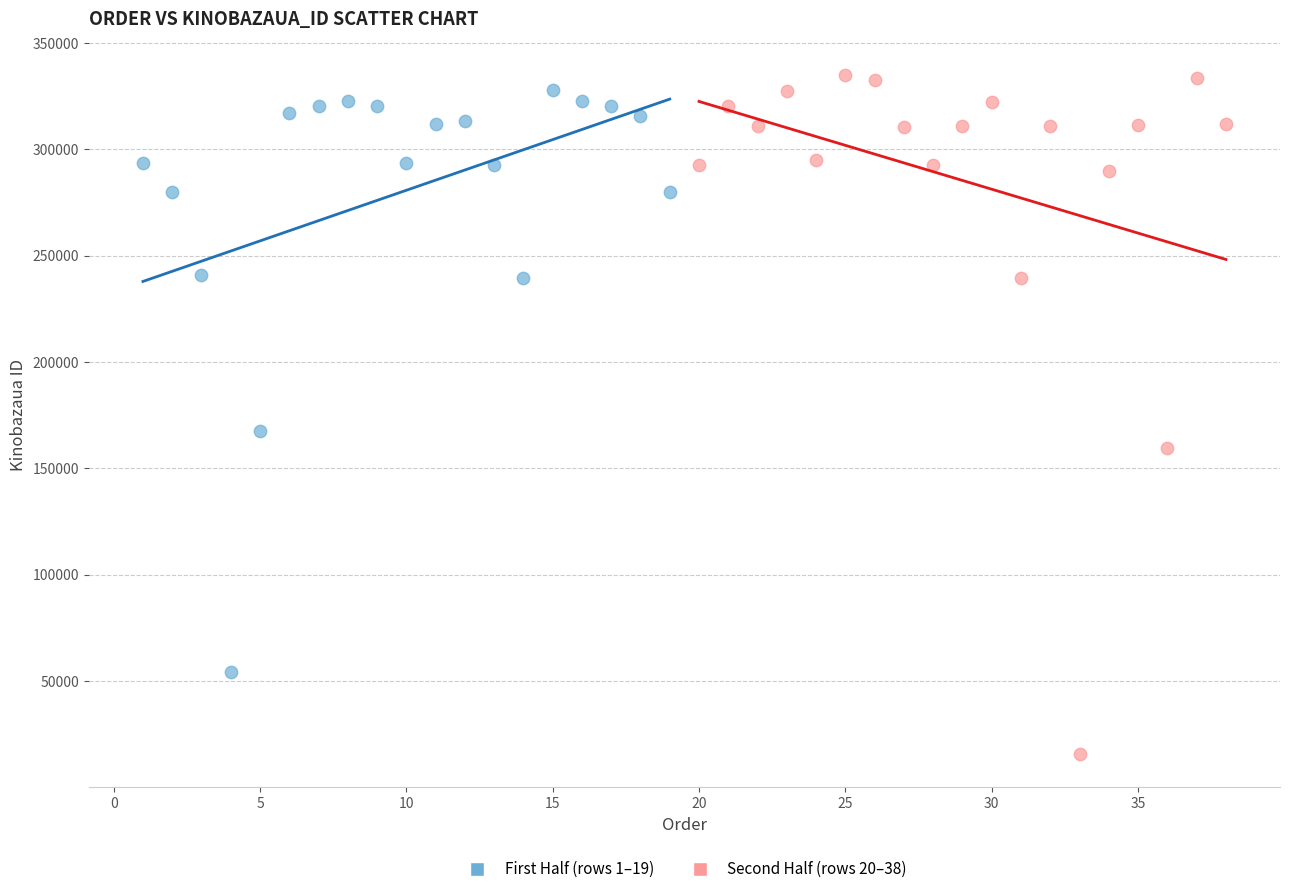

Which series reaches the maximum Y coordinate?

Second Half (rows 20–38)